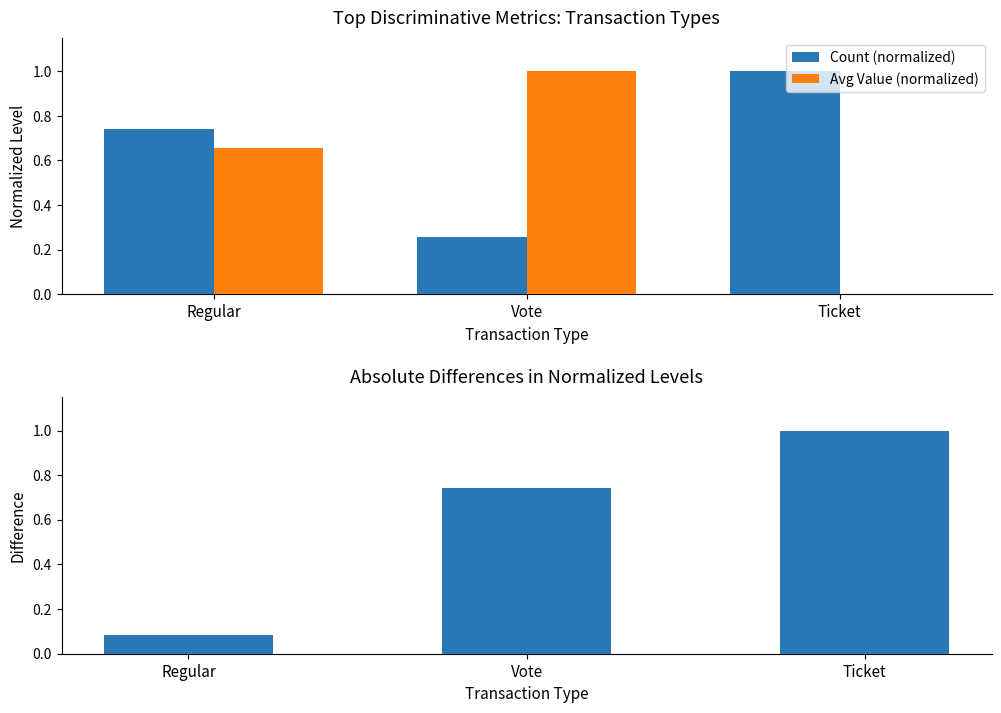

What is the total value across all series at Ticket?

2.0